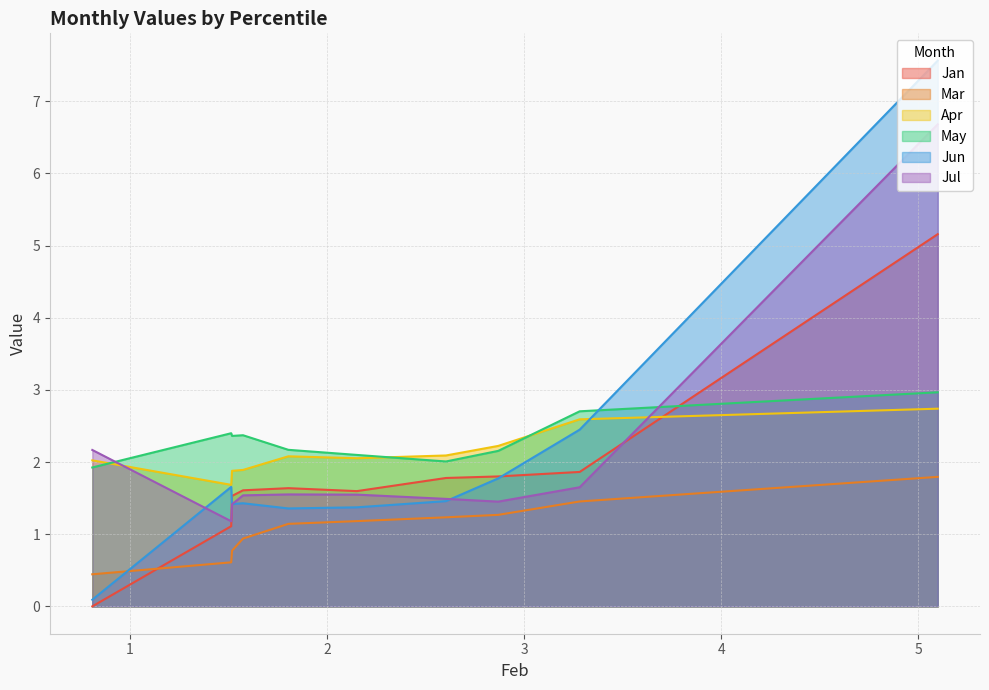

What is the average value of the Apr series?

2.1